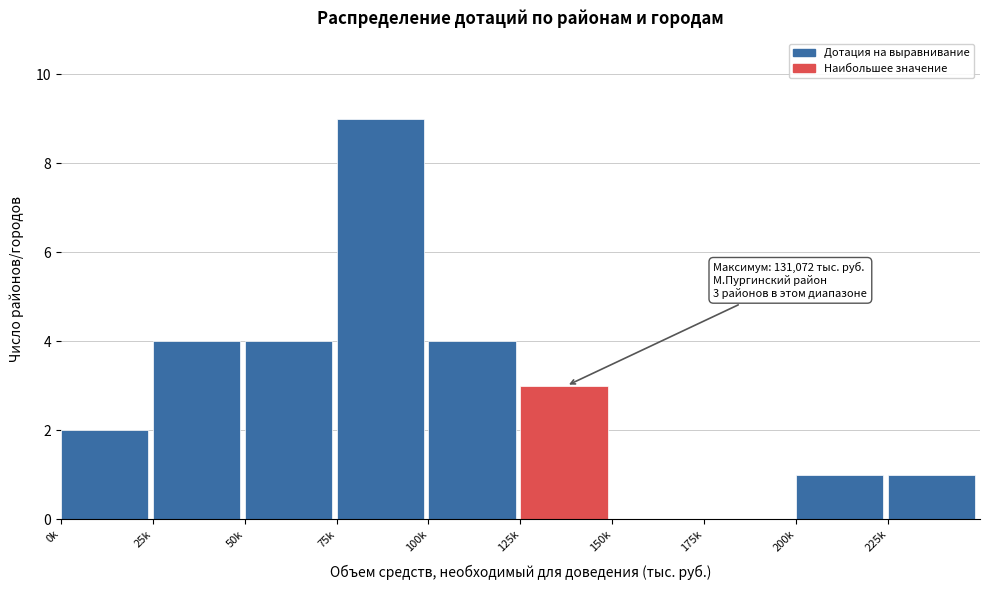

Reading right to left, list all the values displayed in this chart.

225k=1	200k=1	175k=0	150k=0	125k=3	100k=4	75k=9	50k=4	25k=4	0k=2